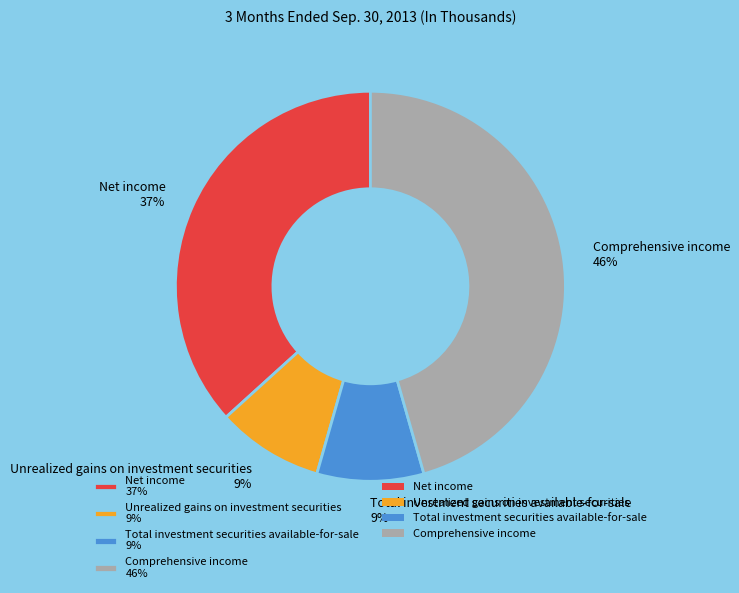

To the nearest percent, what percentage of the pie is Unrealized gains on investment securities?

9%